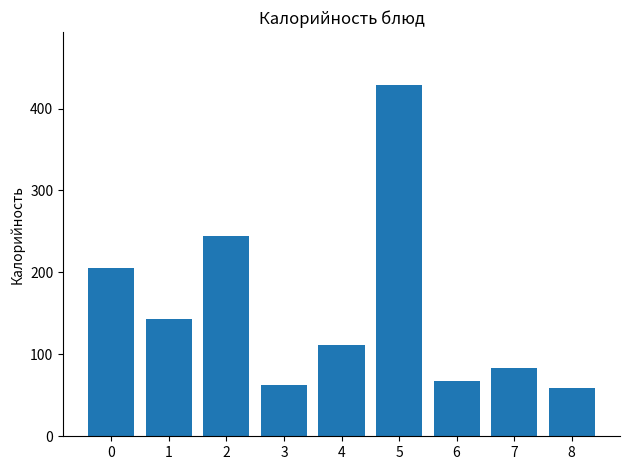

How many categories are shown in the chart?

9